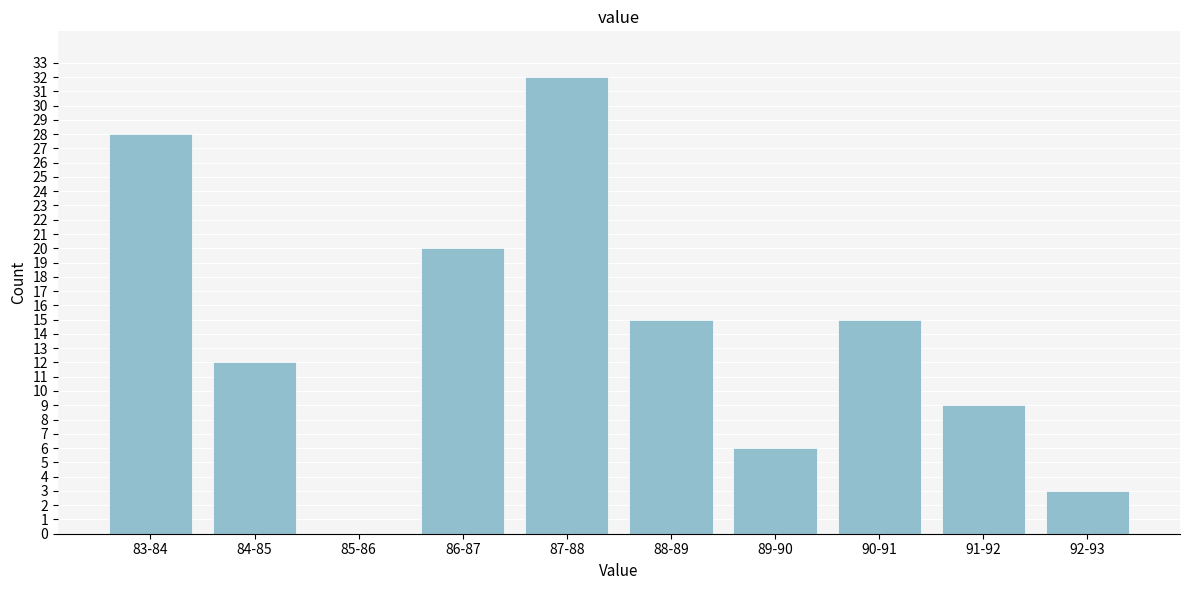

Reading right to left, what are all the values shown in this chart?

92-93=3	91-92=9	90-91=15	89-90=6	88-89=15	87-88=32	86-87=20	85-86=0	84-85=12	83-84=28